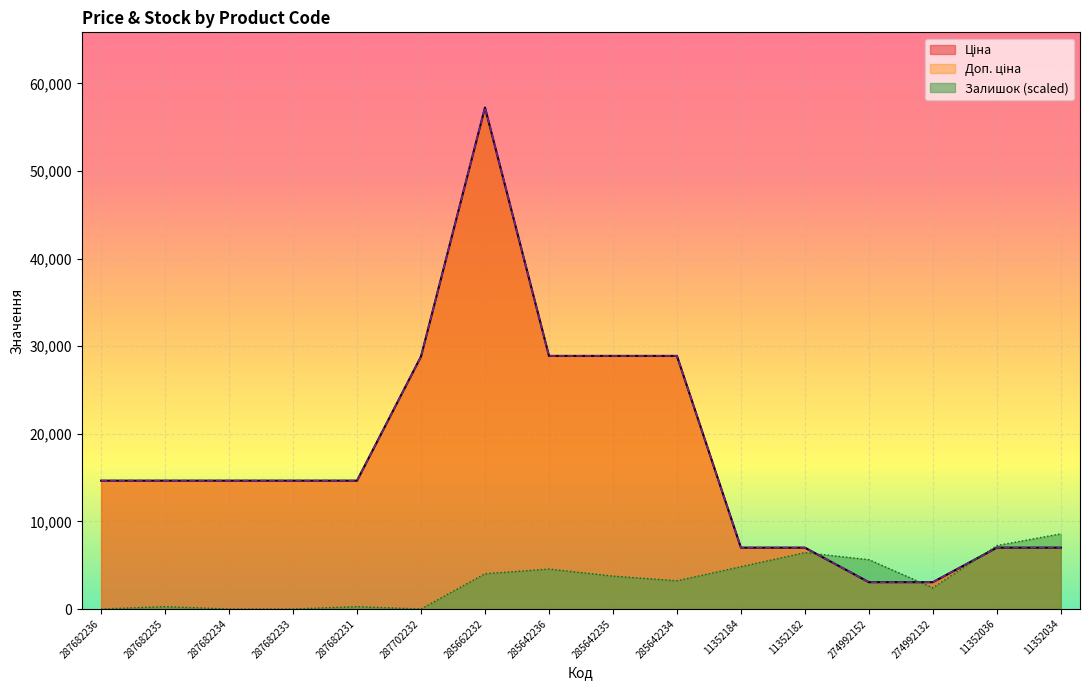

True or false: Залишок has more than 1 points higher than both neighbors.

True